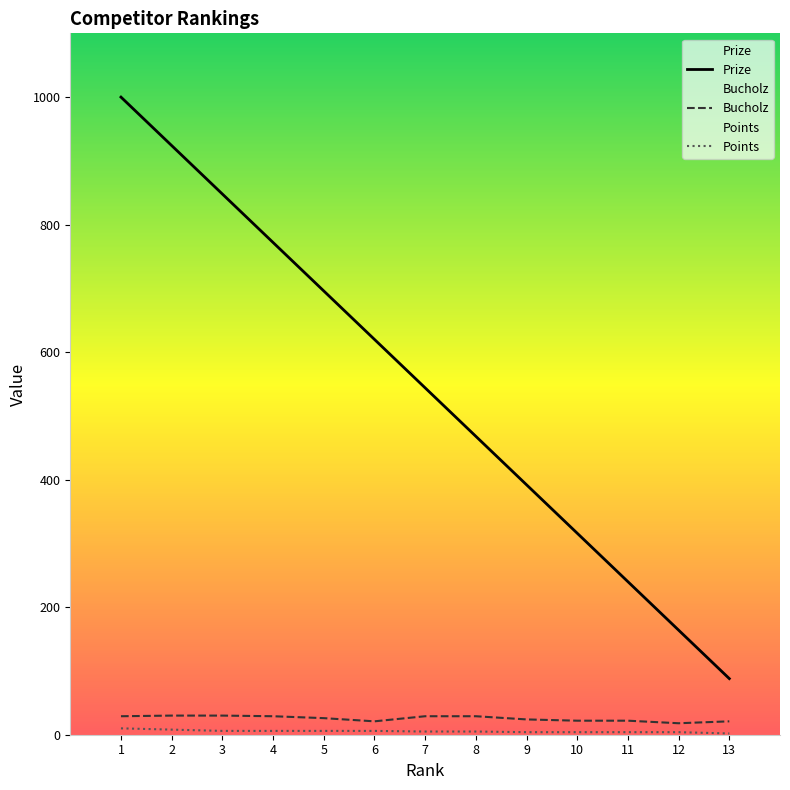

What is the difference between the Prize values at 8 and 10?

152